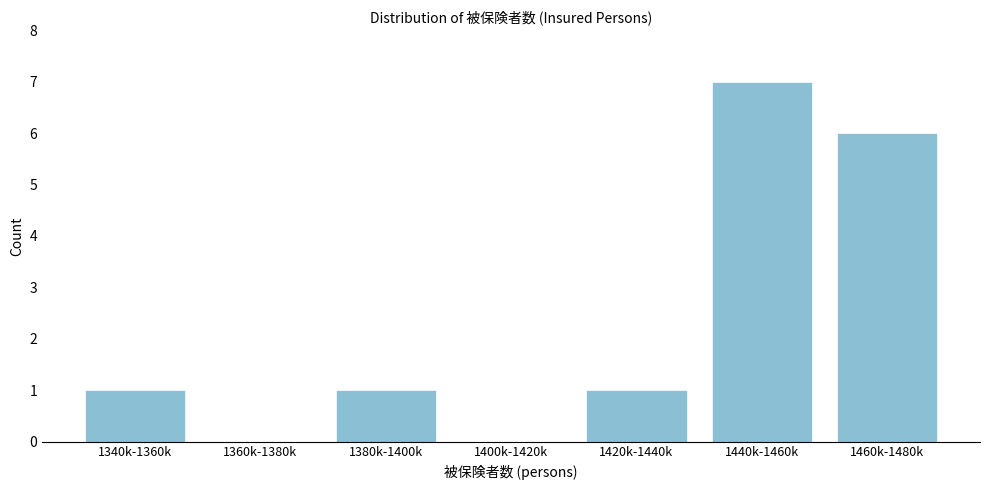

Reading left to right, transcribe all the data shown in this chart.

1340k-1360k=1	1360k-1380k=0	1380k-1400k=1	1400k-1420k=0	1420k-1440k=1	1440k-1460k=7	1460k-1480k=6